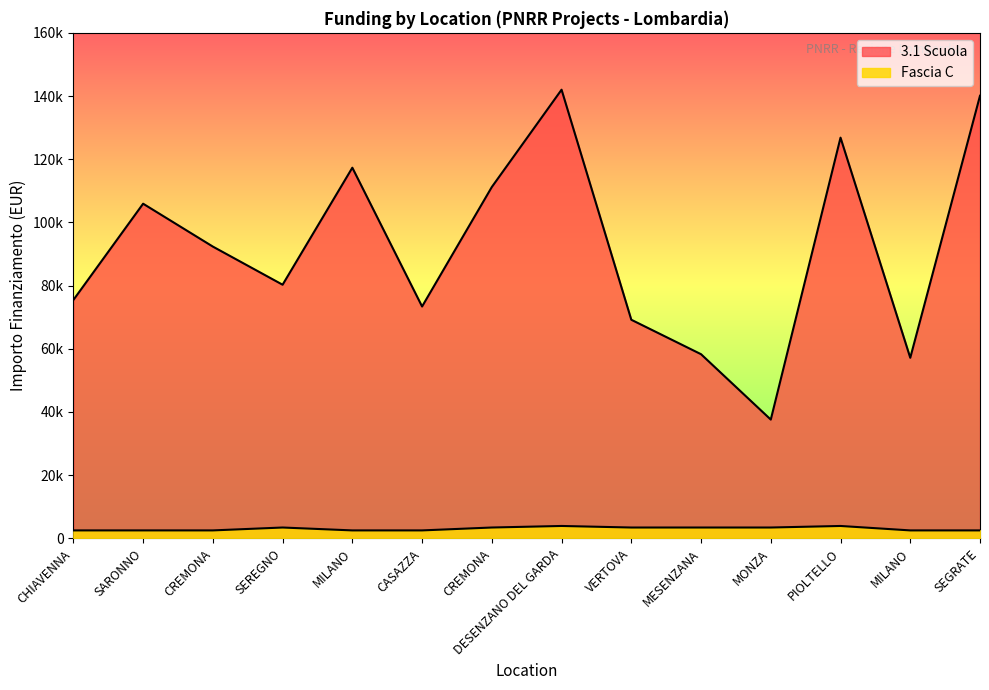

Is it true that 3.1 Scuola equals 57143.9 at MILANO?

True